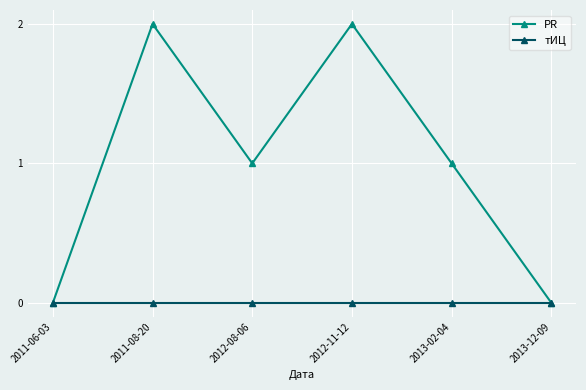

What are all the series names shown in the legend?

PR, тИЦ